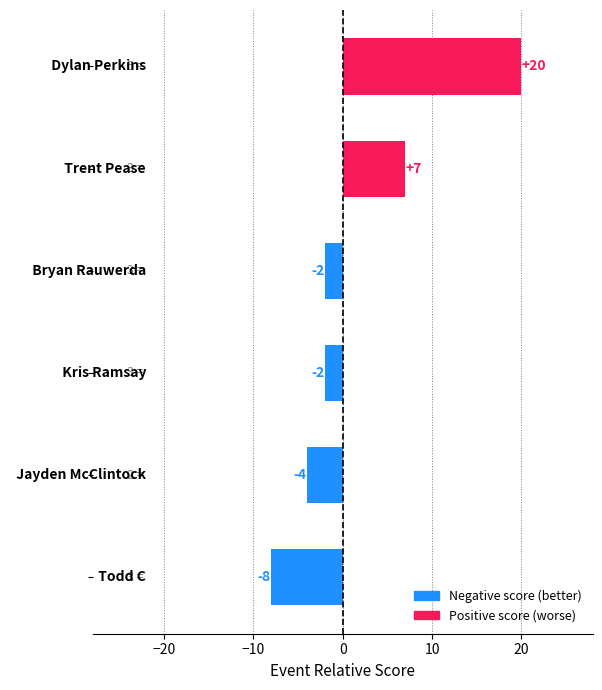

Reading bottom to top, list all the values displayed in this chart.

-8	-4	-2	-2	7	20